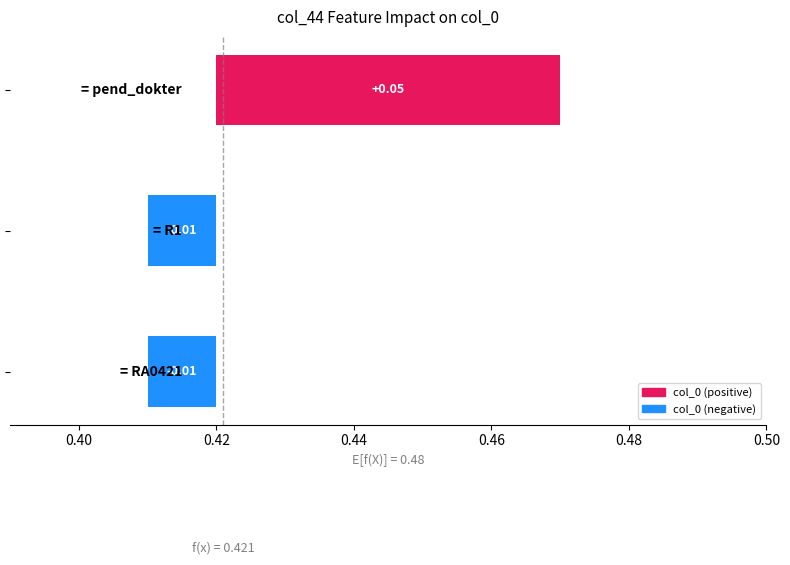

How many values are above zero?

1